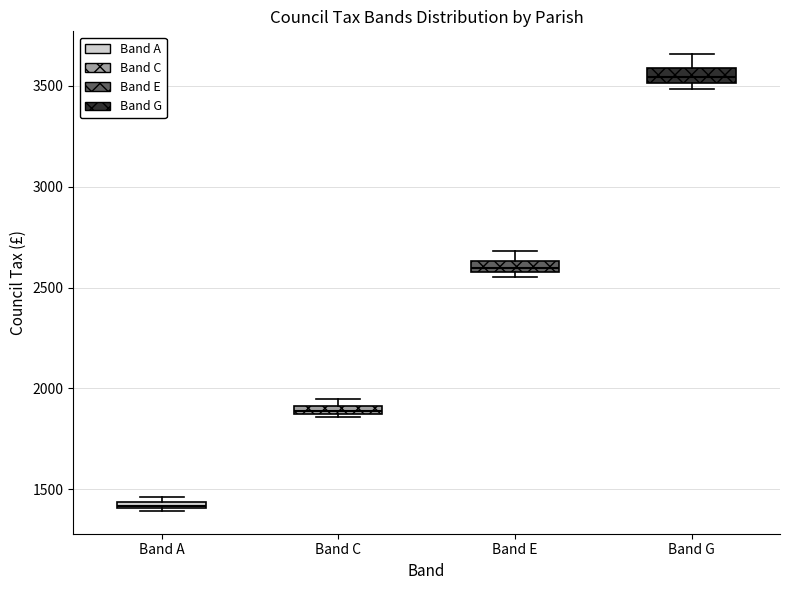

Where is the upper edge of the box for Band A on the y-axis? The values are not printed on the chart, so give them approximately, as read against the axis.

1450